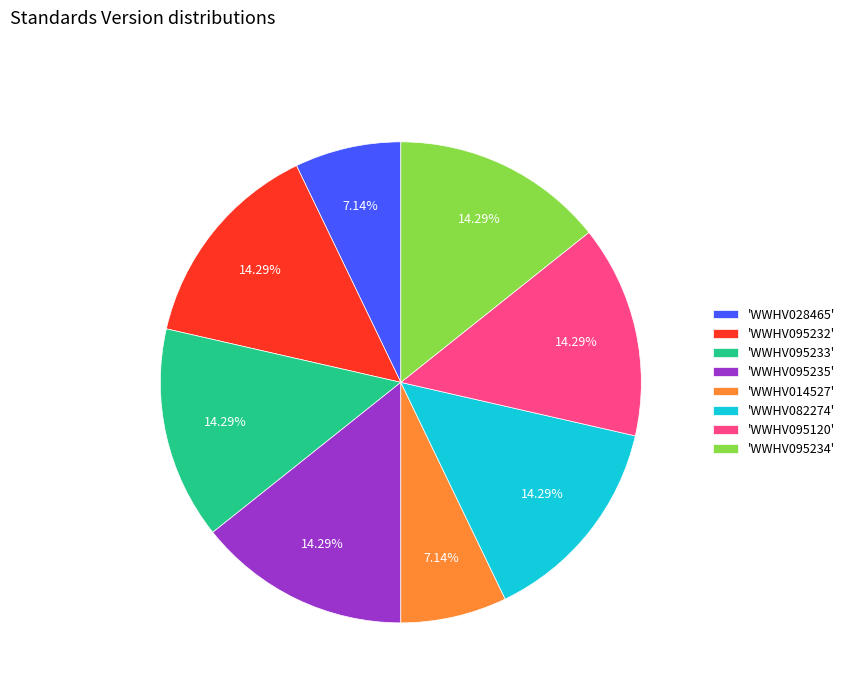

Combined, do 'WWHV095234' and 'WWHV082274' account for over 50%?

No